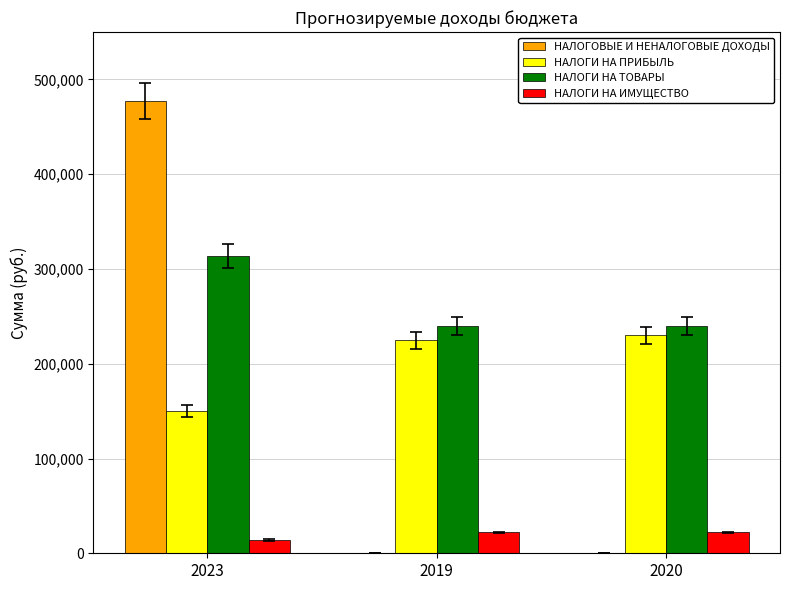

At which category is the sum across all series the highest?

2023